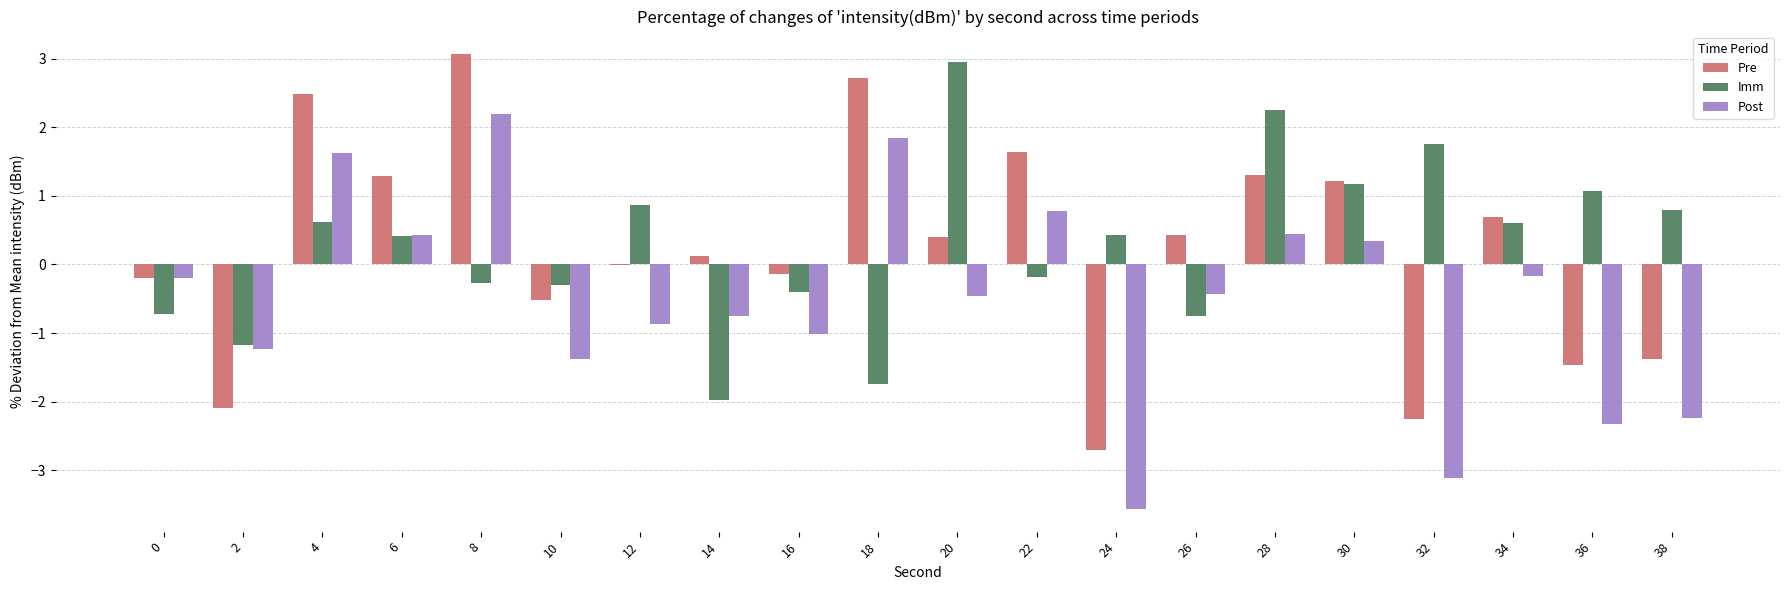

What is the sum of all Post values?

-10.1